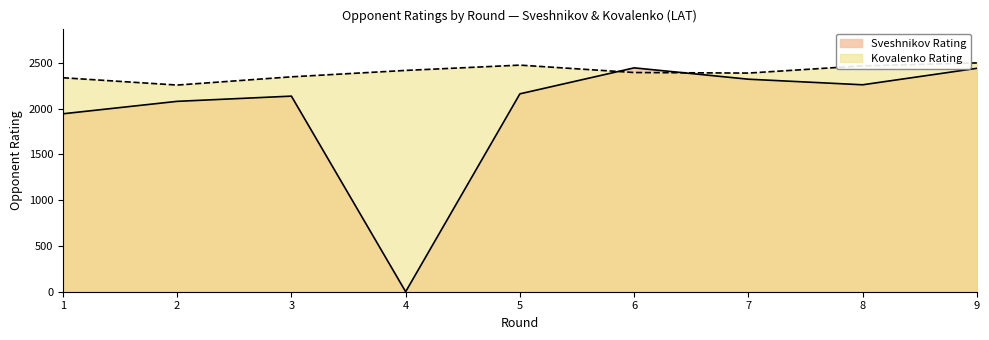

What are all the series names shown in the legend?

Sveshnikov Rating, Kovalenko Rating